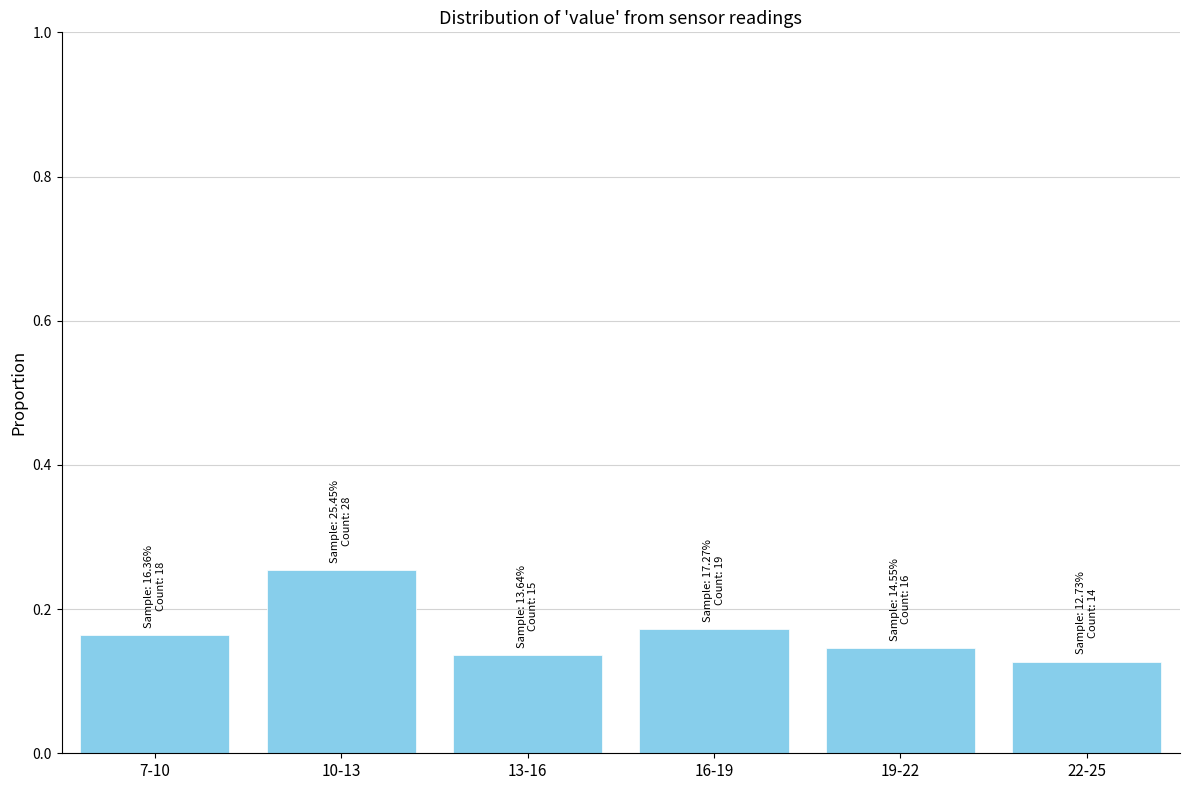

What position from the left is 7-10?

1